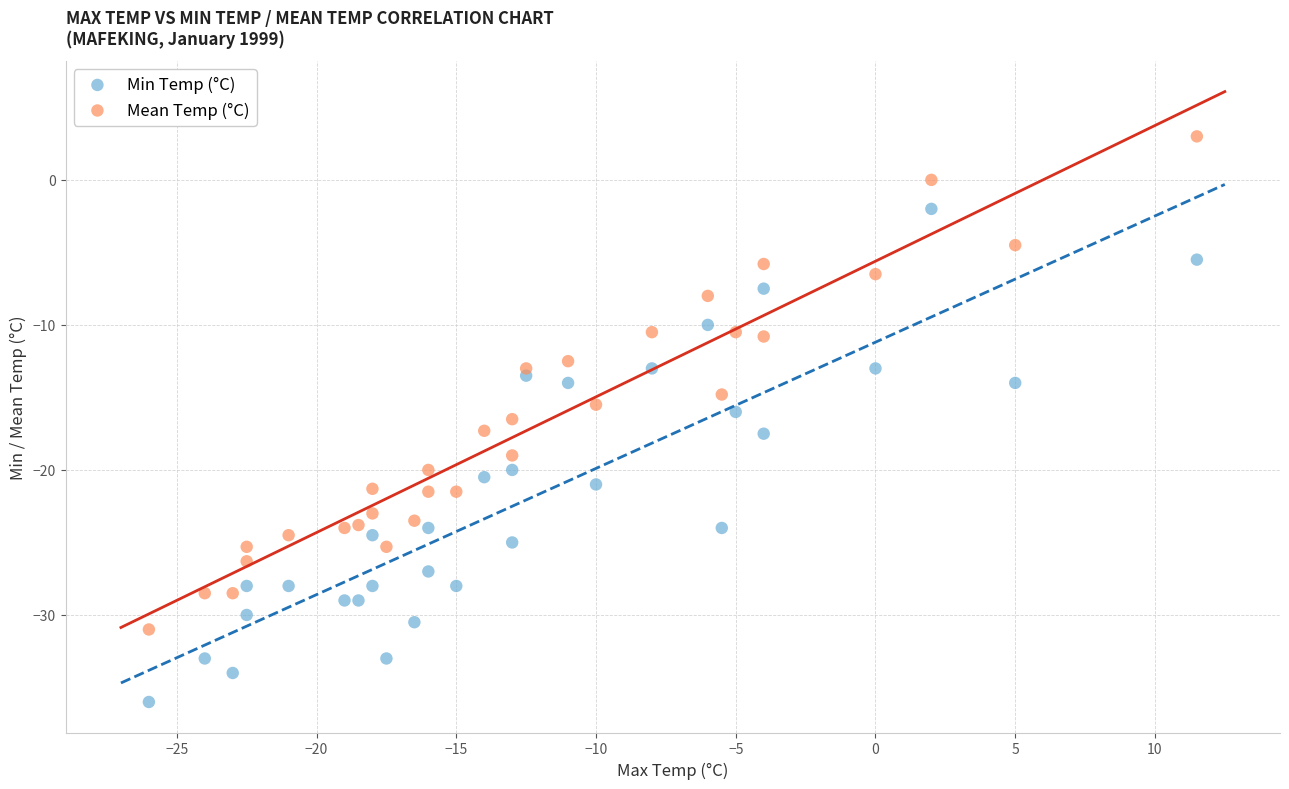

Which series reaches the minimum Y coordinate?

Min Temp (°C)